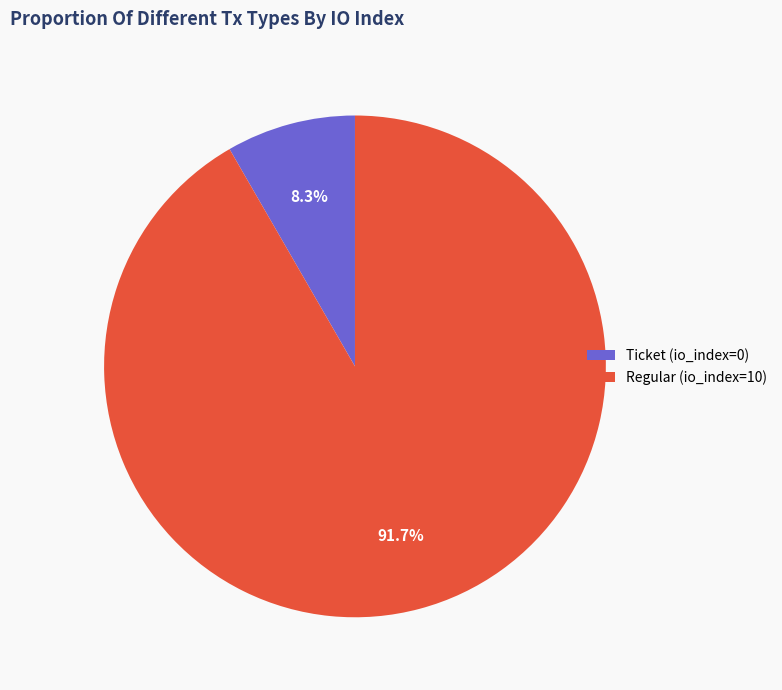

To the nearest percent, what is the combined percentage of Regular (io_index=10) and Ticket (io_index=0)?

100%